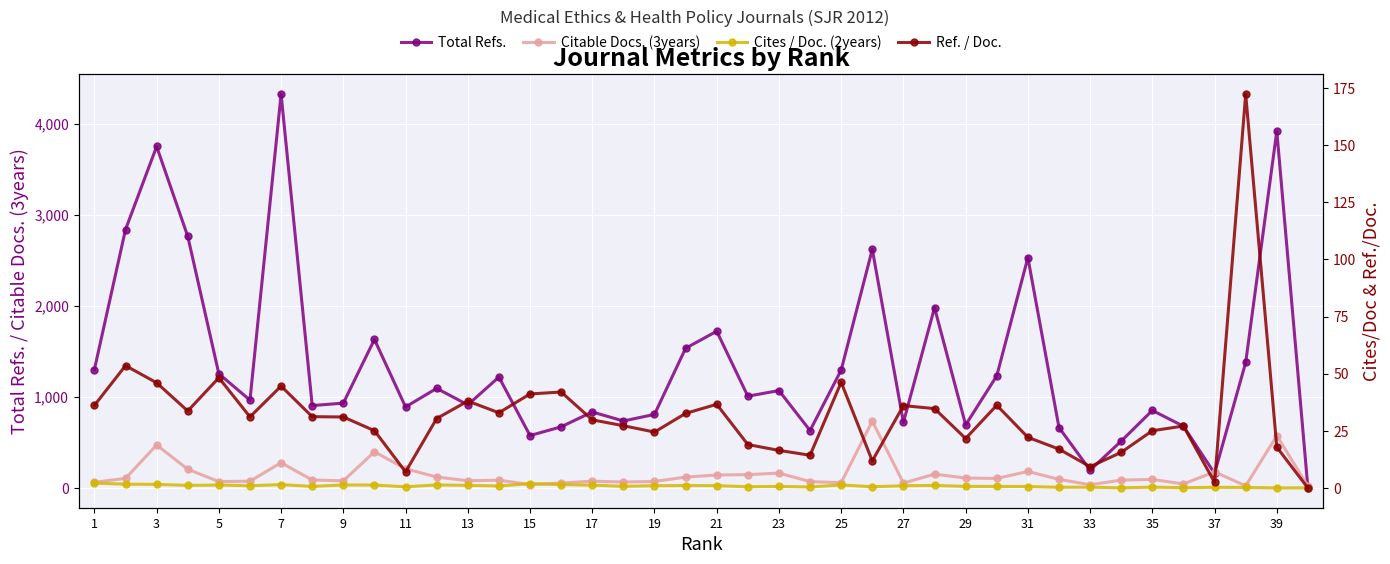

What is the highest value of the Total Refs. series?

4323